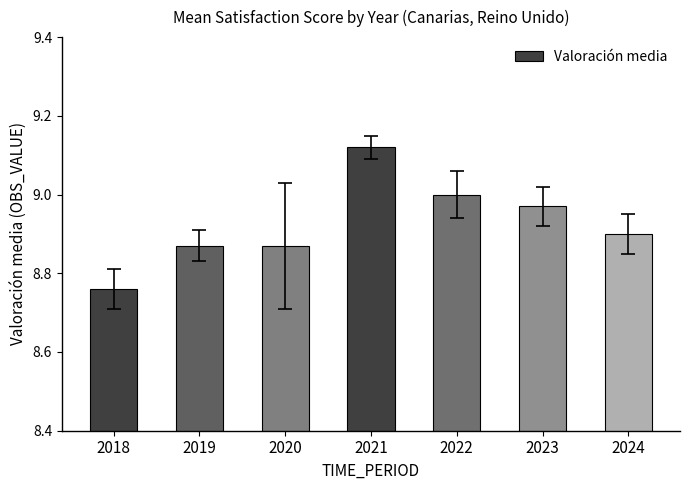

Does the chart contain stacked bars?

No